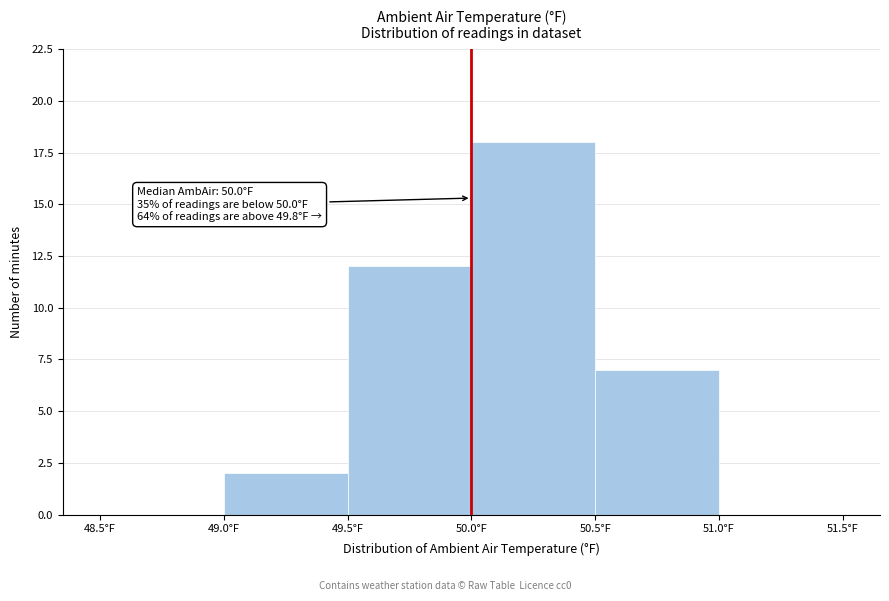

Over which range of the x-axis is the bar tallest?

50.0 to 50.5